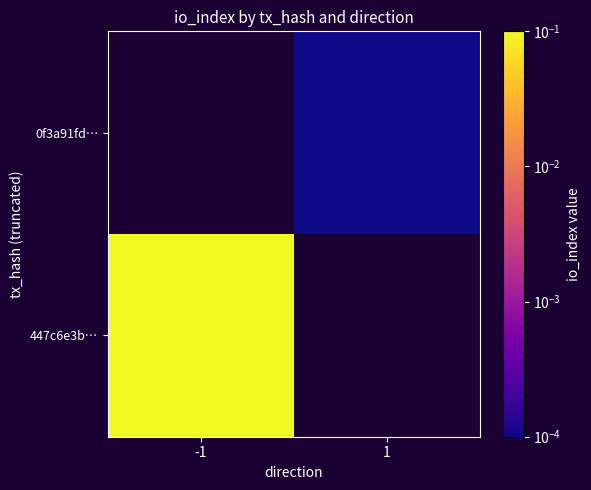

List the series in order of their overall mean, lowest first.

447c6e3b…, 0f3a91fd…